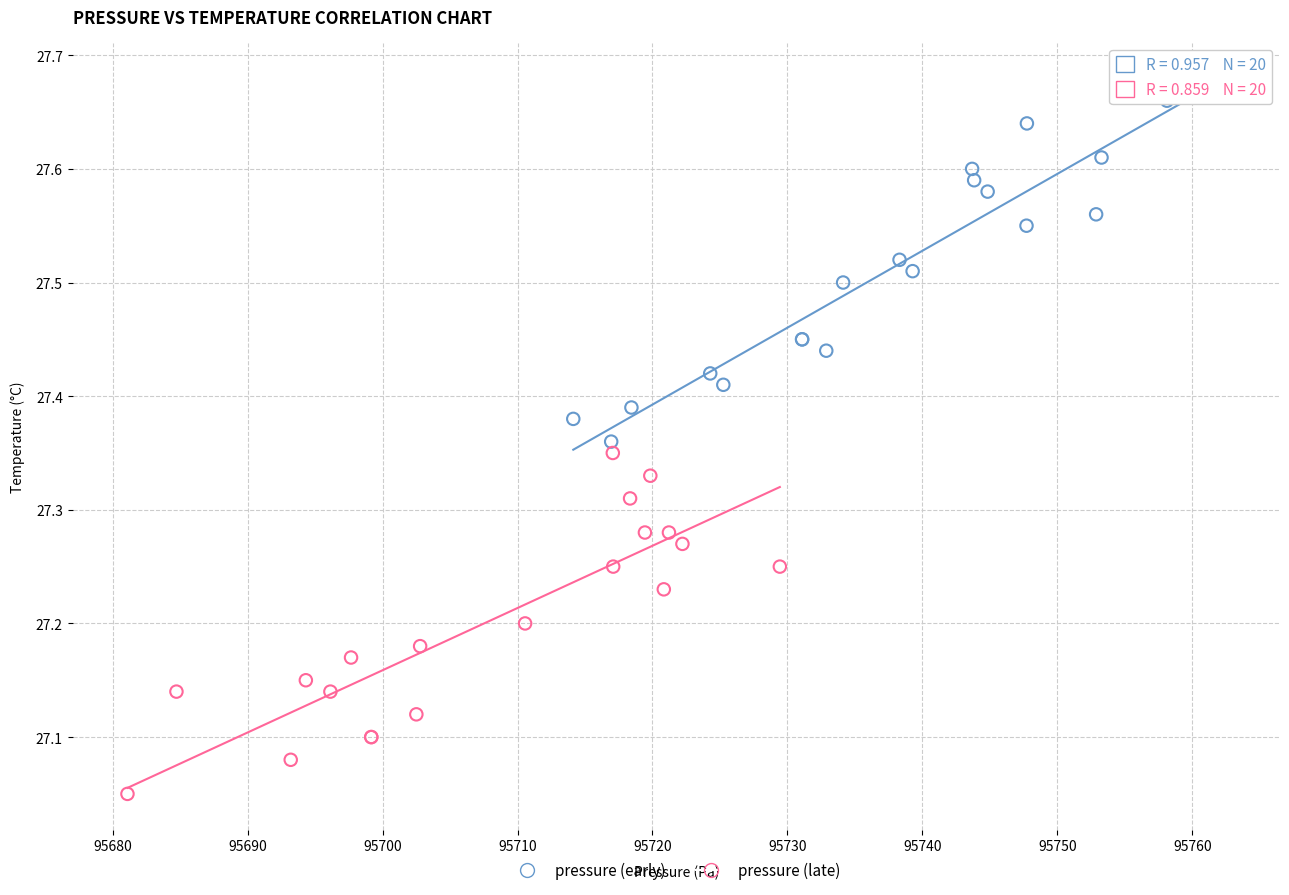

Which series has the largest Y range (max minus min)?

pressure (early)